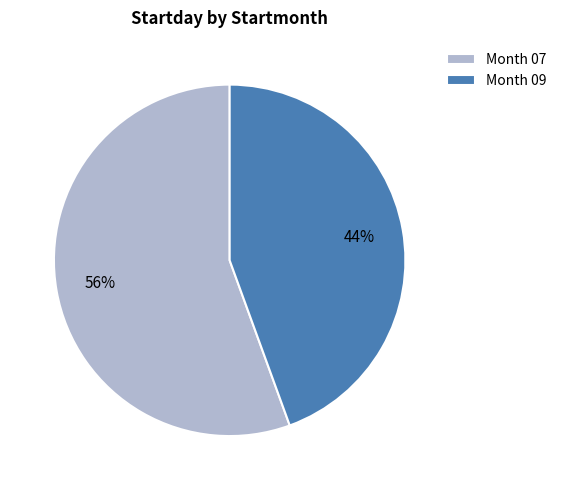

Approximately how many times larger is the value at Month 09 compared to Month 07?

0.8